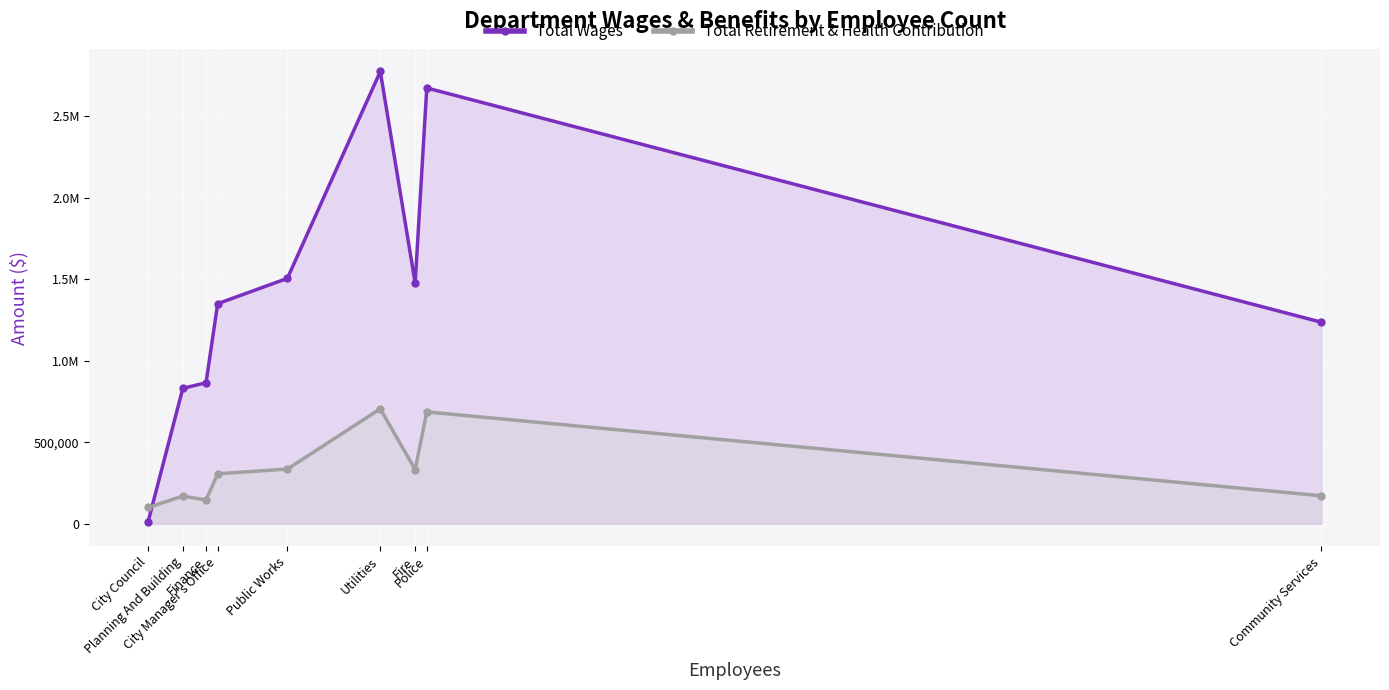

At Public Works, list the series in order from smallest to largest.

Total Retirement & Health Contribution, Total Wages